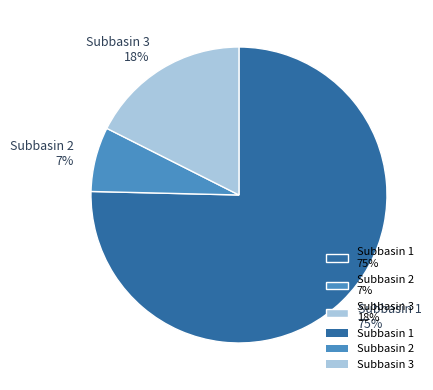

To the nearest percent, what is the combined percentage of Subbasin 1 and Subbasin 3?

93%